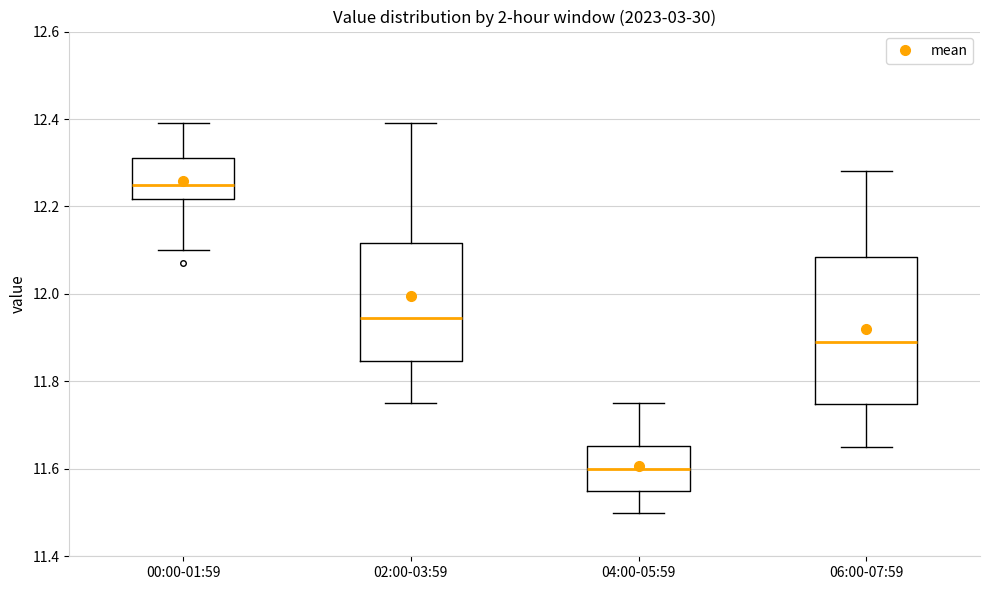

Which box's median line is the highest?

00:00-01:59